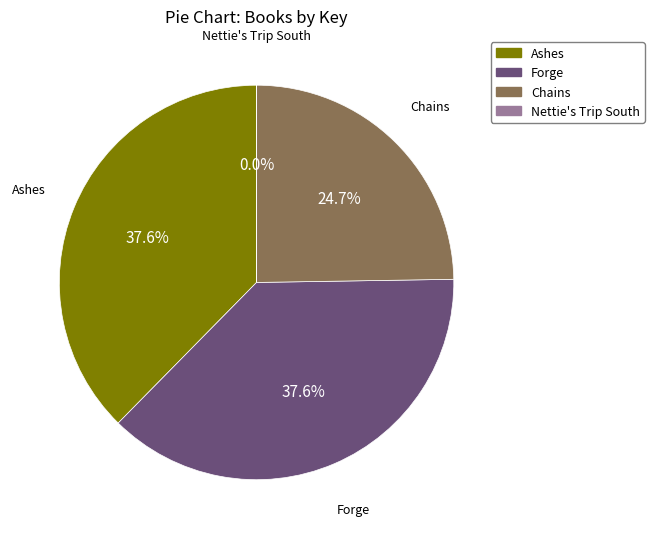

Does any single category account for the majority?

No